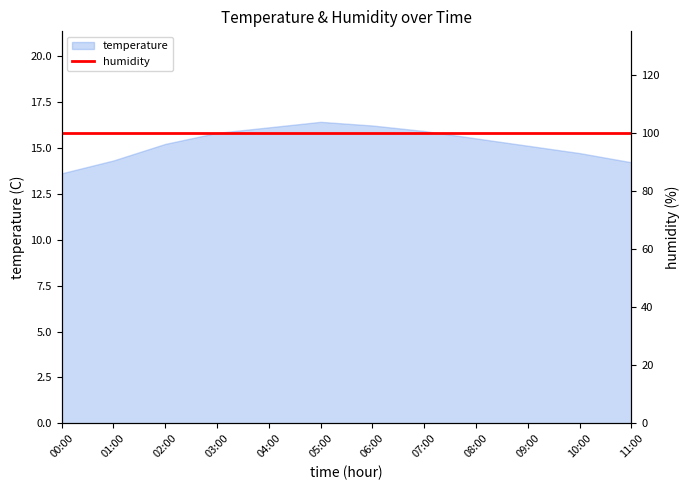

Approximately how many times larger is the value at 00:00 compared to 07:00?

0.9